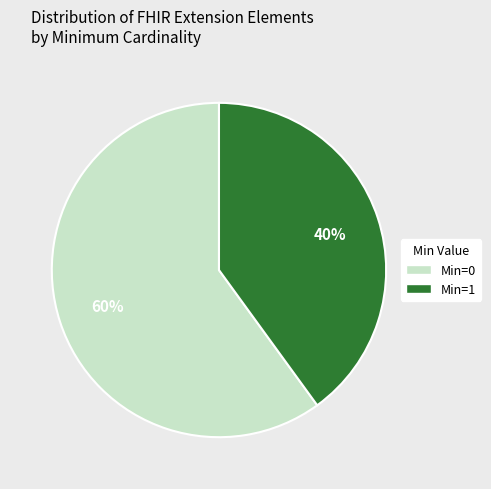

Is there any slice that represents more than half of the pie?

Yes